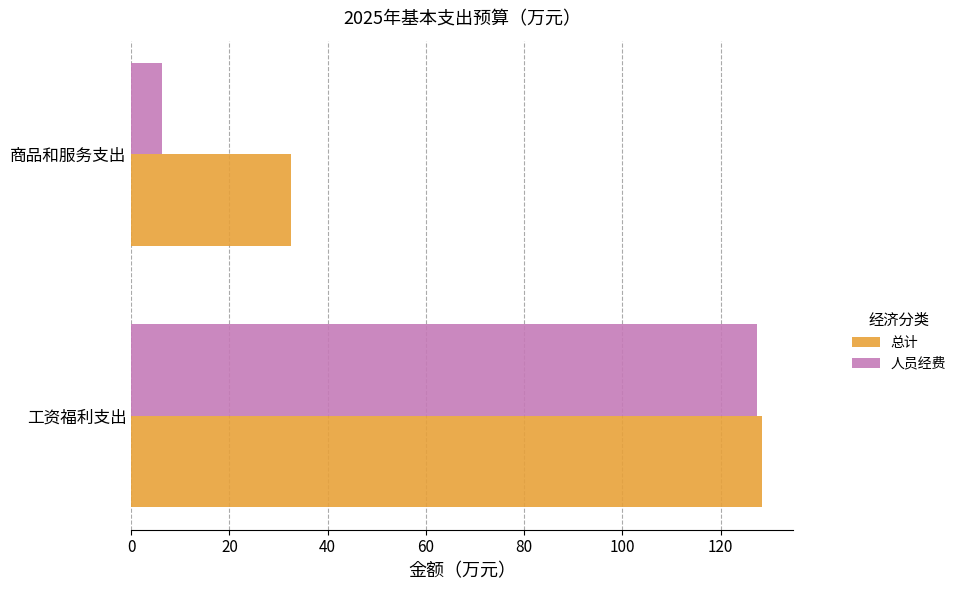

Rank the series by their average value, from highest to lowest.

总计, 人员经费